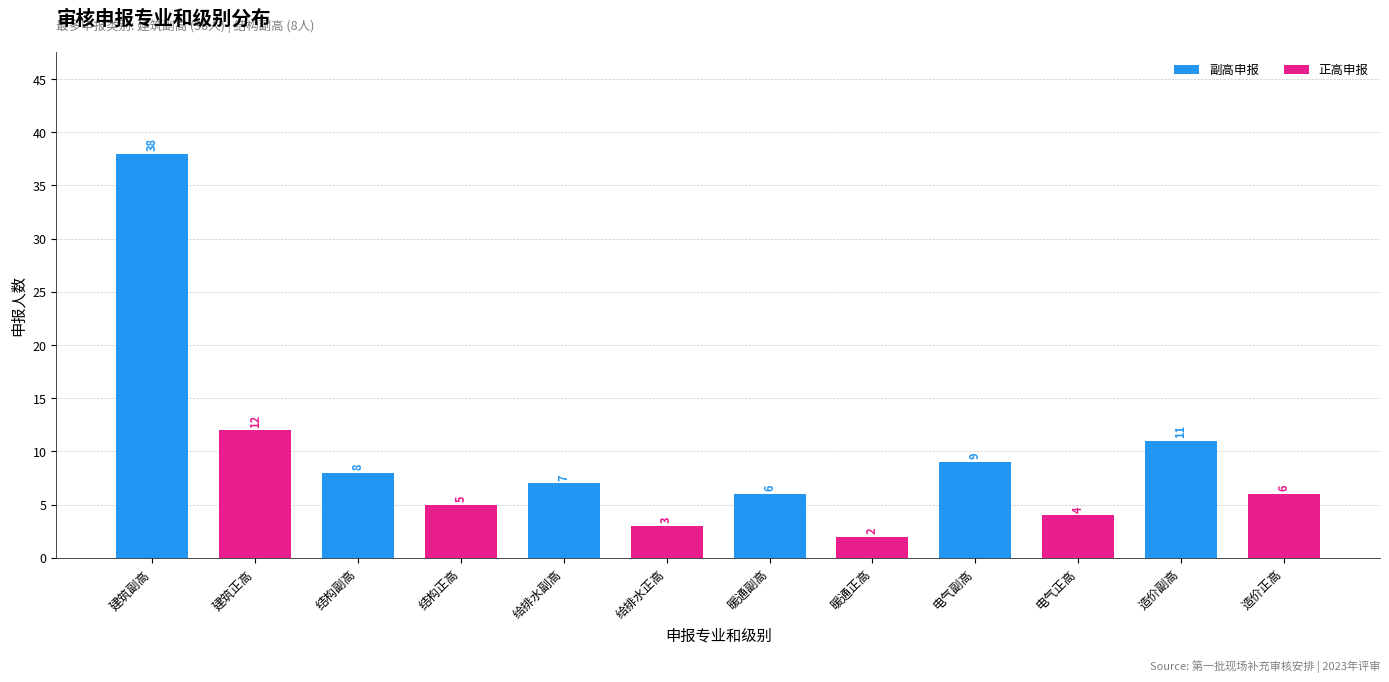

What is the total value across all series at 给排水副高?

10